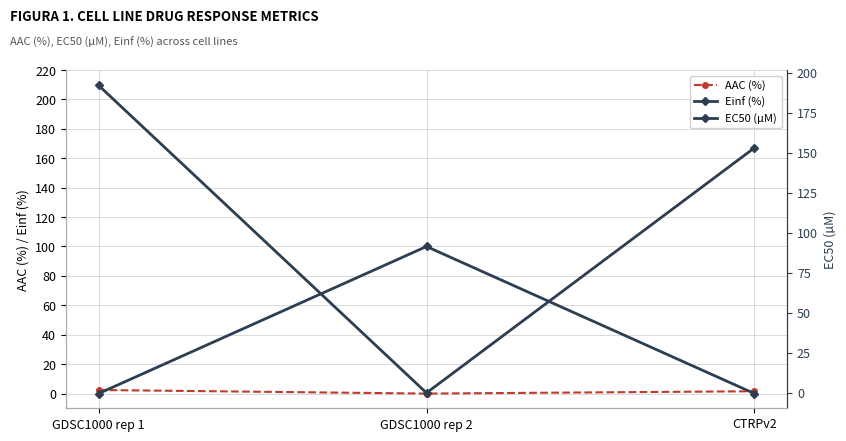

At which label is AAC (%) closest to 1?

CTRPv2